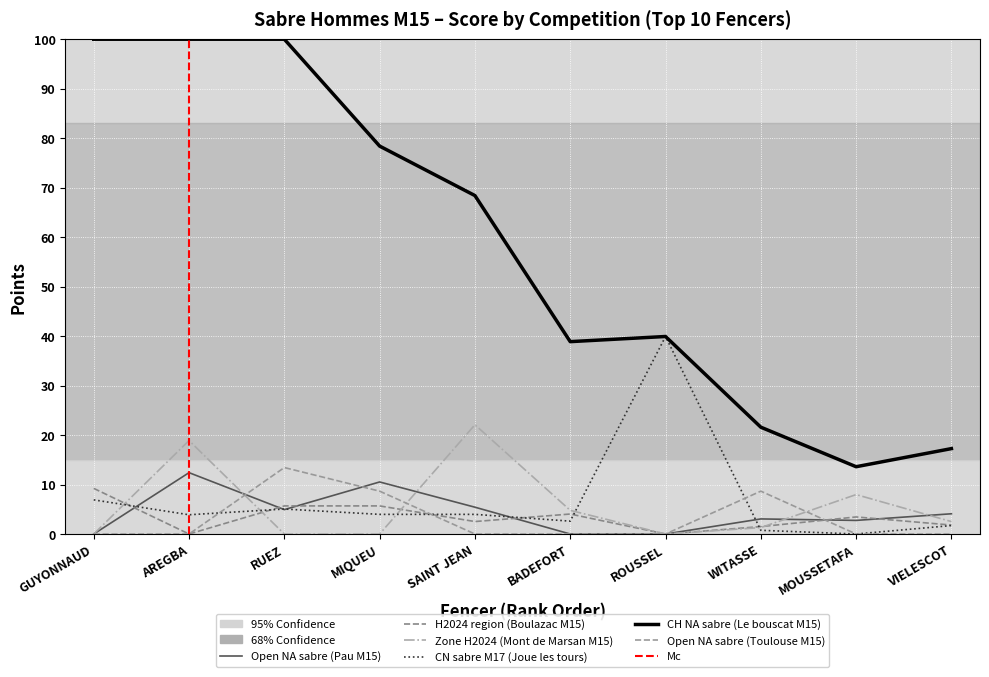

What is the difference between the second highest and second lowest values in the CN sabre M17 (Joue les tours) series?

6.2